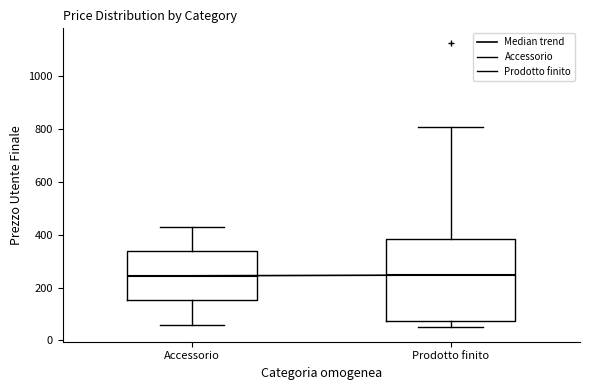

Reading left to right, read every box against the y-axis: the position of its median line, the range the box covers, and the ends of its whiskers. The values are not printed on the chart, so give them approximately, as read against the axis.

Accessorio: median 240, box 160 to 340, whiskers 60 to 440
Prodotto finito: median 240, box 80 to 380, whiskers 40 to 800